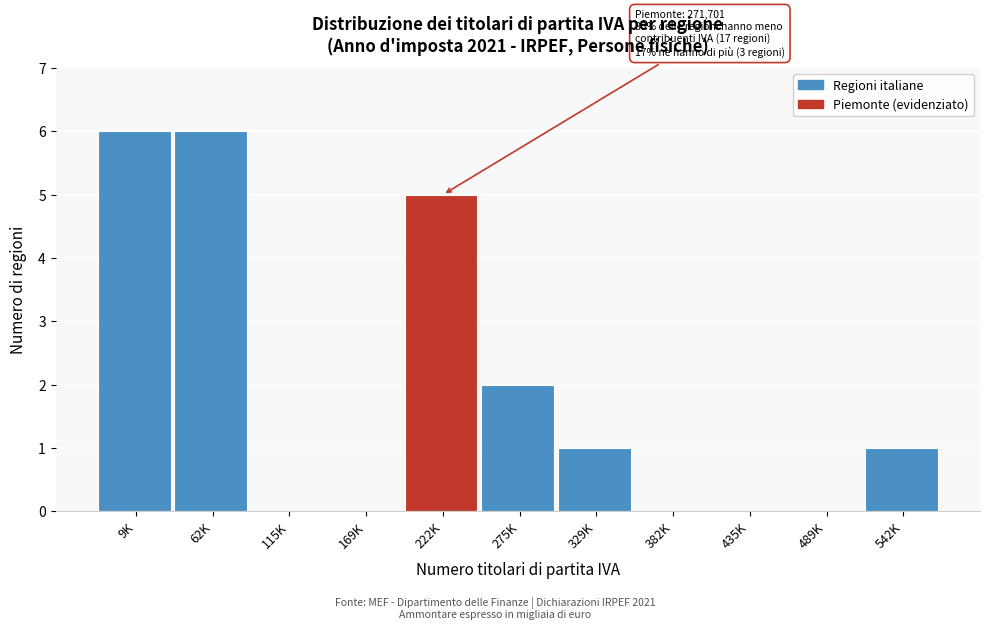

Reading left to right, transcribe all the data shown in this chart.

9K=6	62K=6	115K=0	169K=0	222K=5	275K=2	329K=1	382K=0	435K=0	489K=0	542K=1